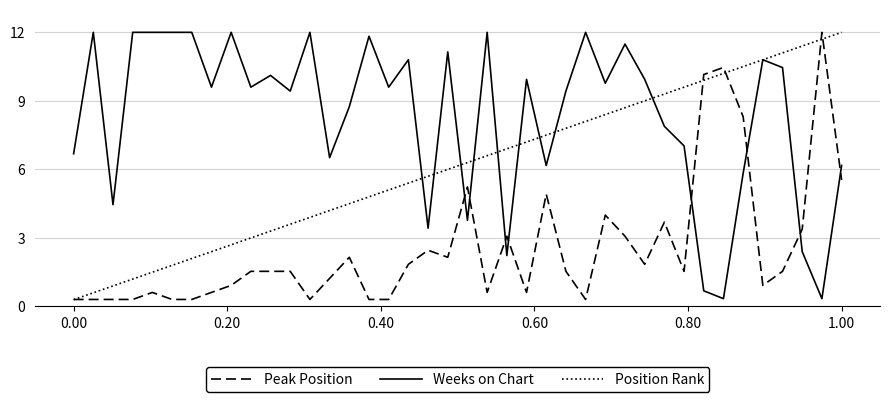

At how many categories does at least one series exceed 7?

34